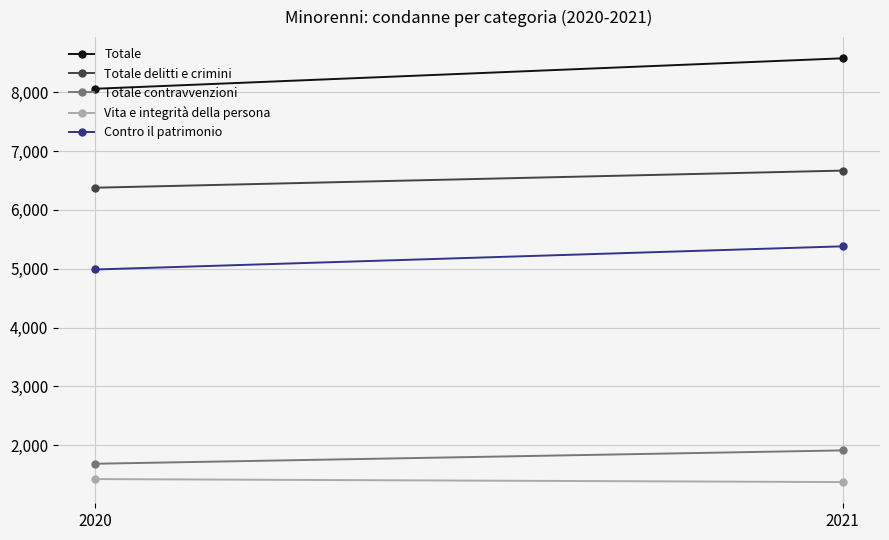

Rank the categories by Vita e integrità della persona value from highest to lowest.

2020, 2021